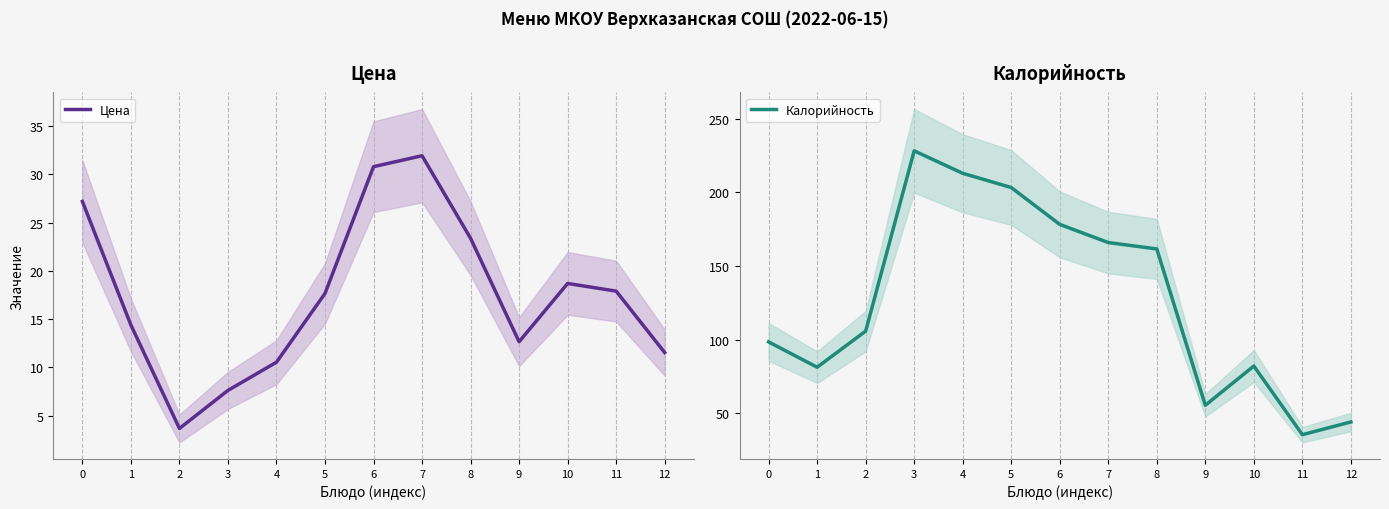

Which series has the widest spread of values?

Калорийность